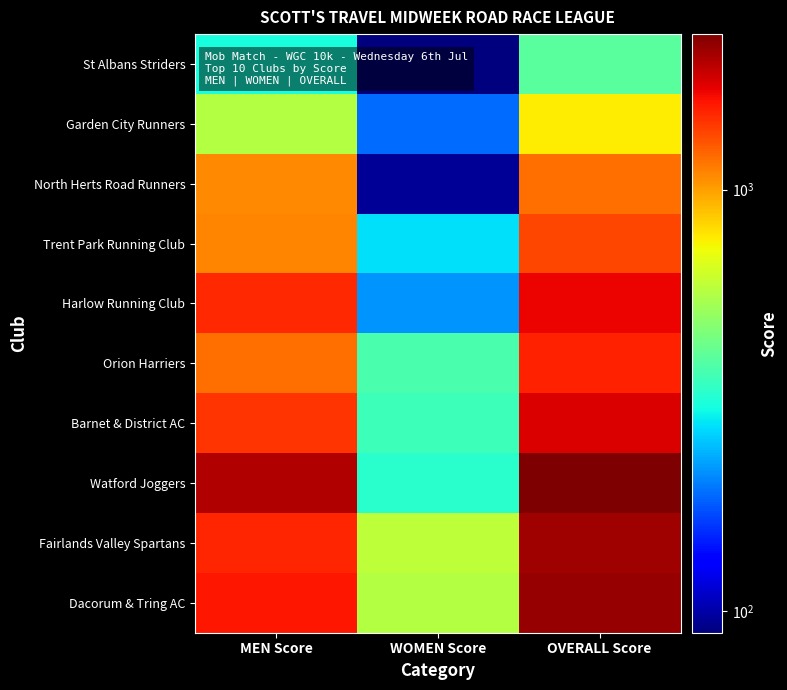

Rank the series by their maximum value, from highest to lowest.

Watford Joggers, Dacorum & Tring AC, Fairlands Valley Spartans, Barnet & District AC, Harlow Running Club, Orion Harriers, Trent Park Running Club, North Herts Road Runners, Garden City Runners, St Albans Striders